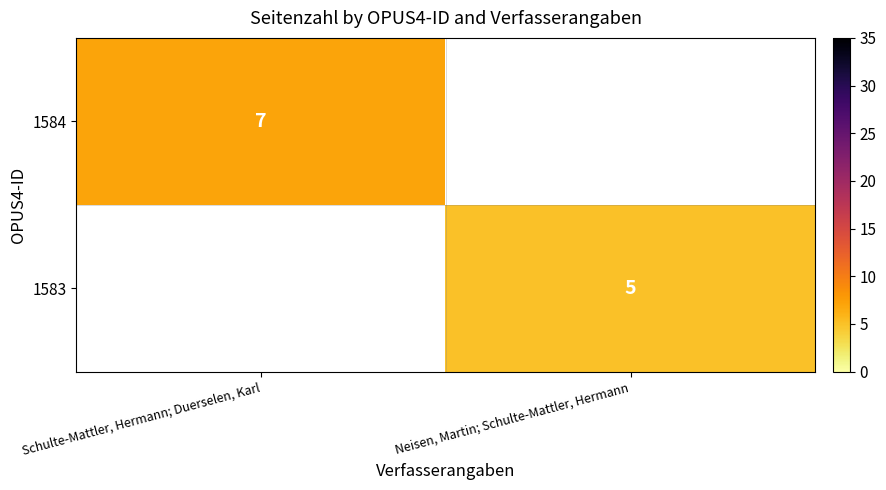

At which category does the chart reach its peak across all series?

Schulte-Mattler, Hermann; Duerselen, Karl